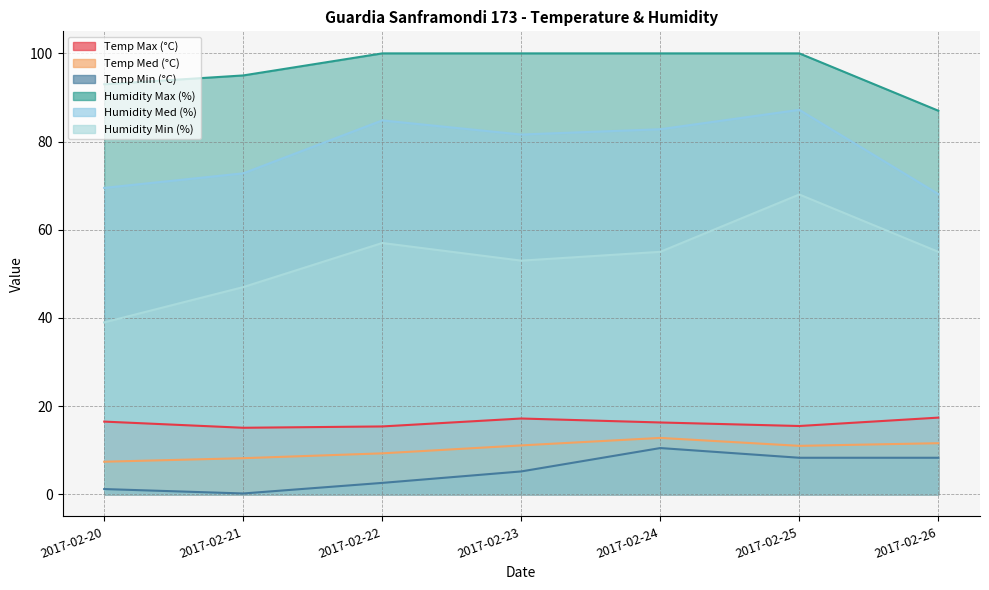

What is the difference between the second highest and minimum values in the Humidity Med (%) series?

16.7